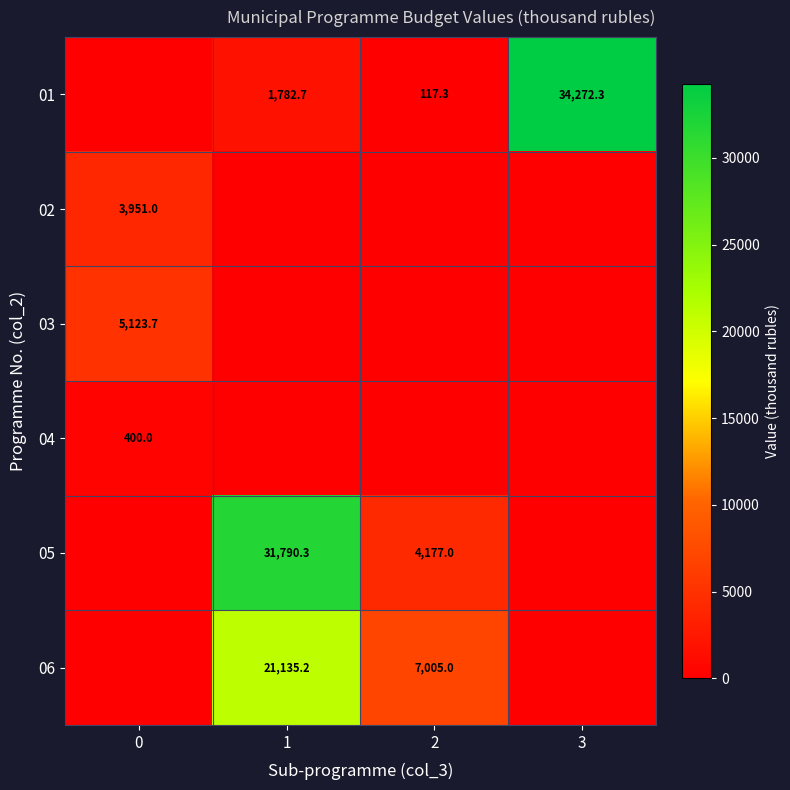

What is the difference between the 01 values at 3 and 2?

34155.0